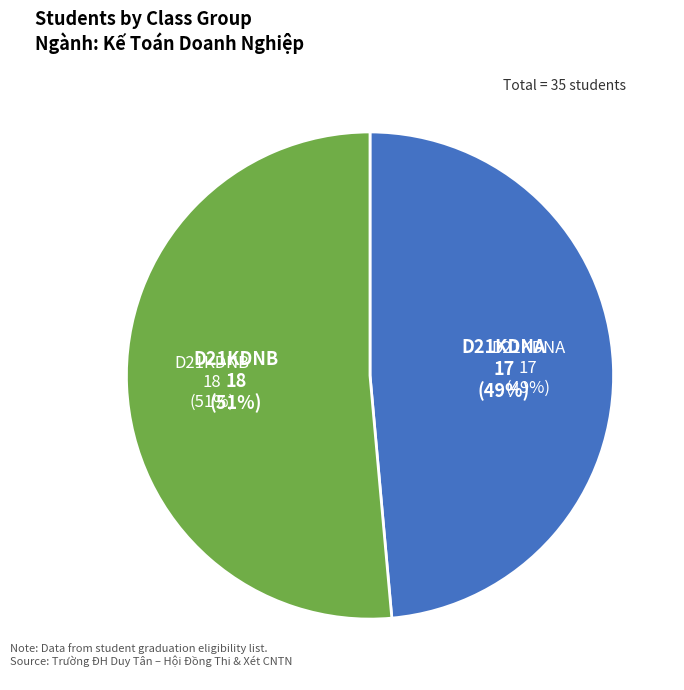

To the nearest percent, what portion does D21KDNA represent?

49%